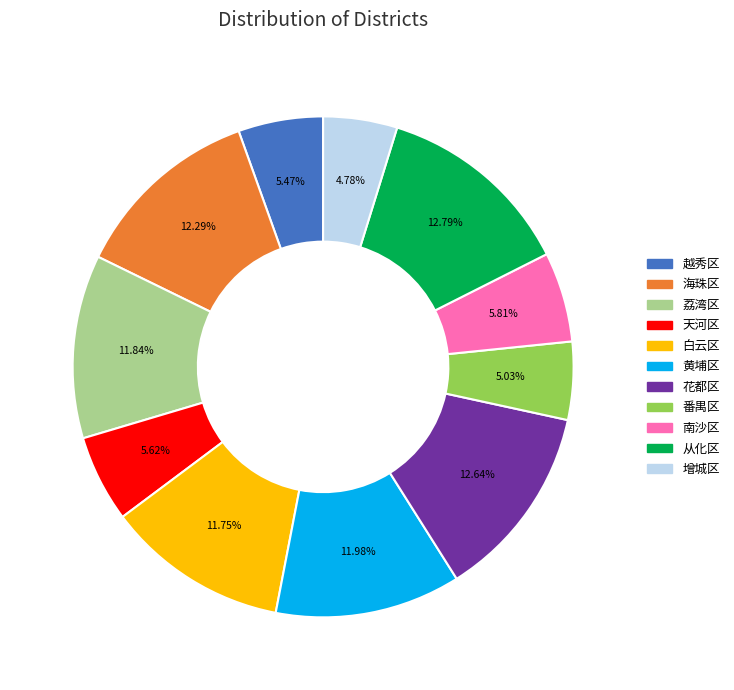

How many slices are in this pie chart?

11